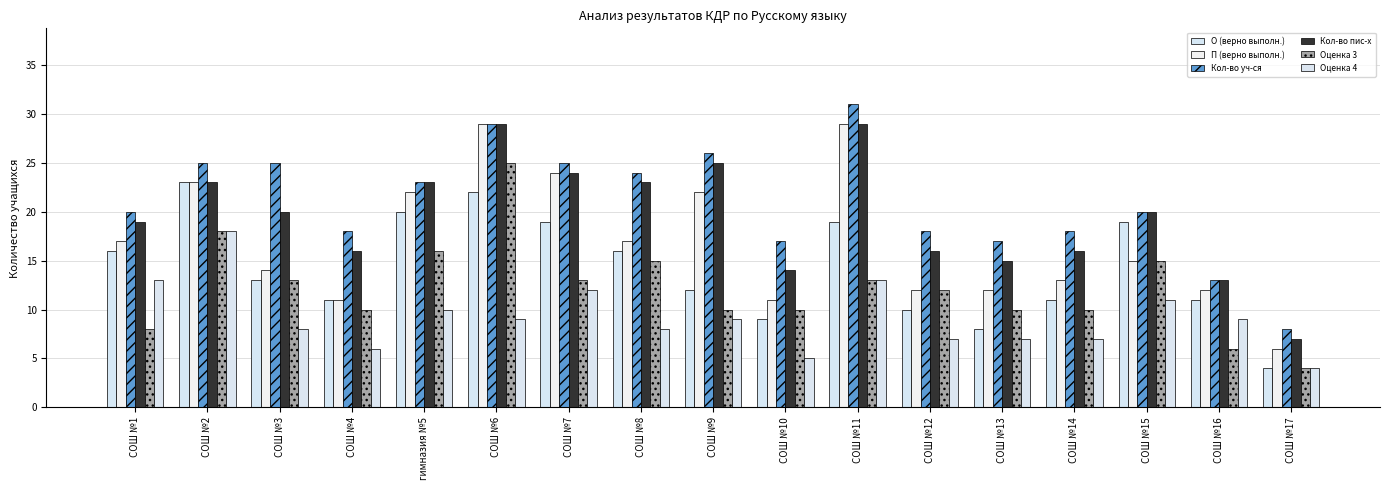

Count the number of data series in this chart.

6